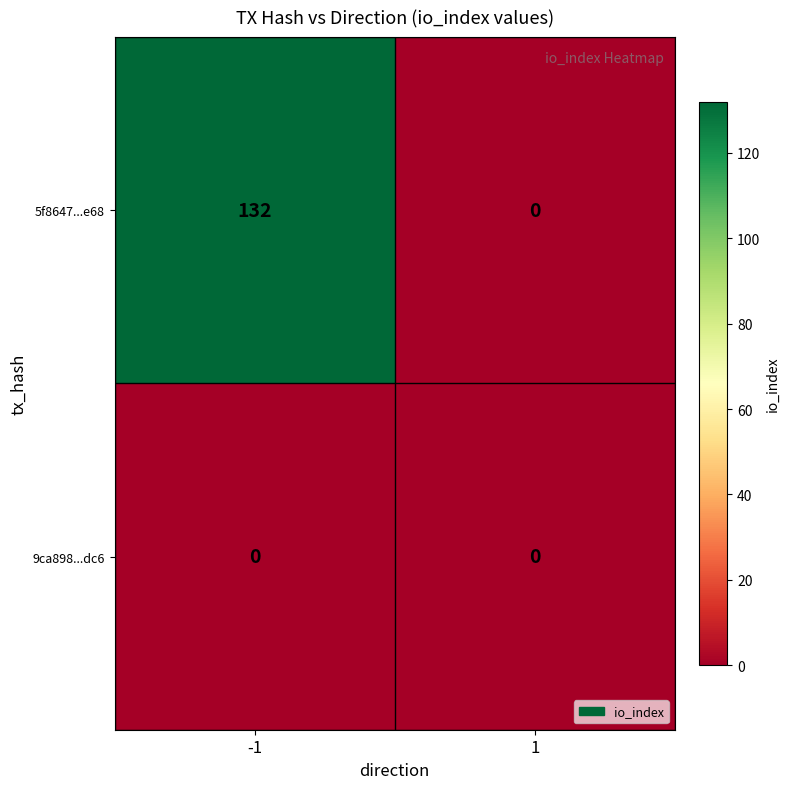

At how many categories does at least one series exceed 122?

1